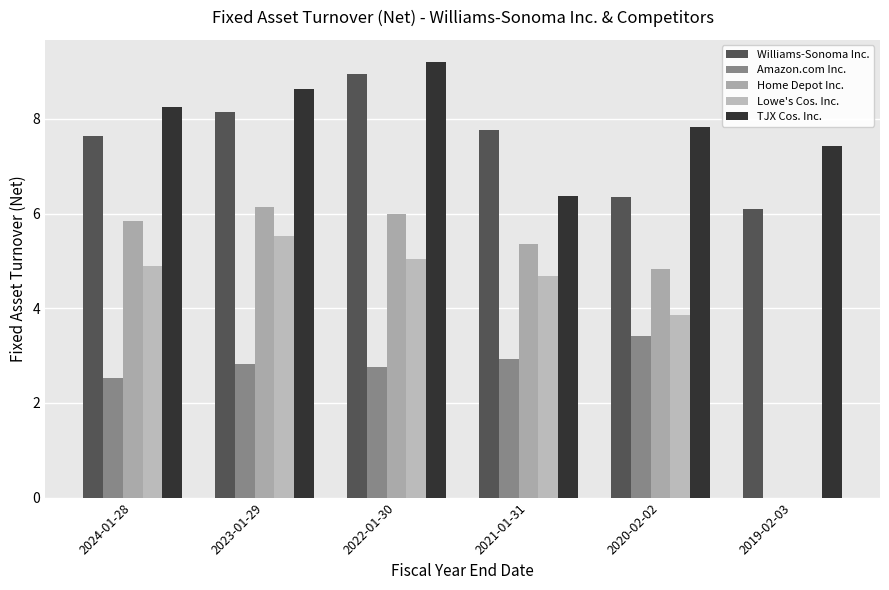

Which category has the highest value across all series?

2022-01-30